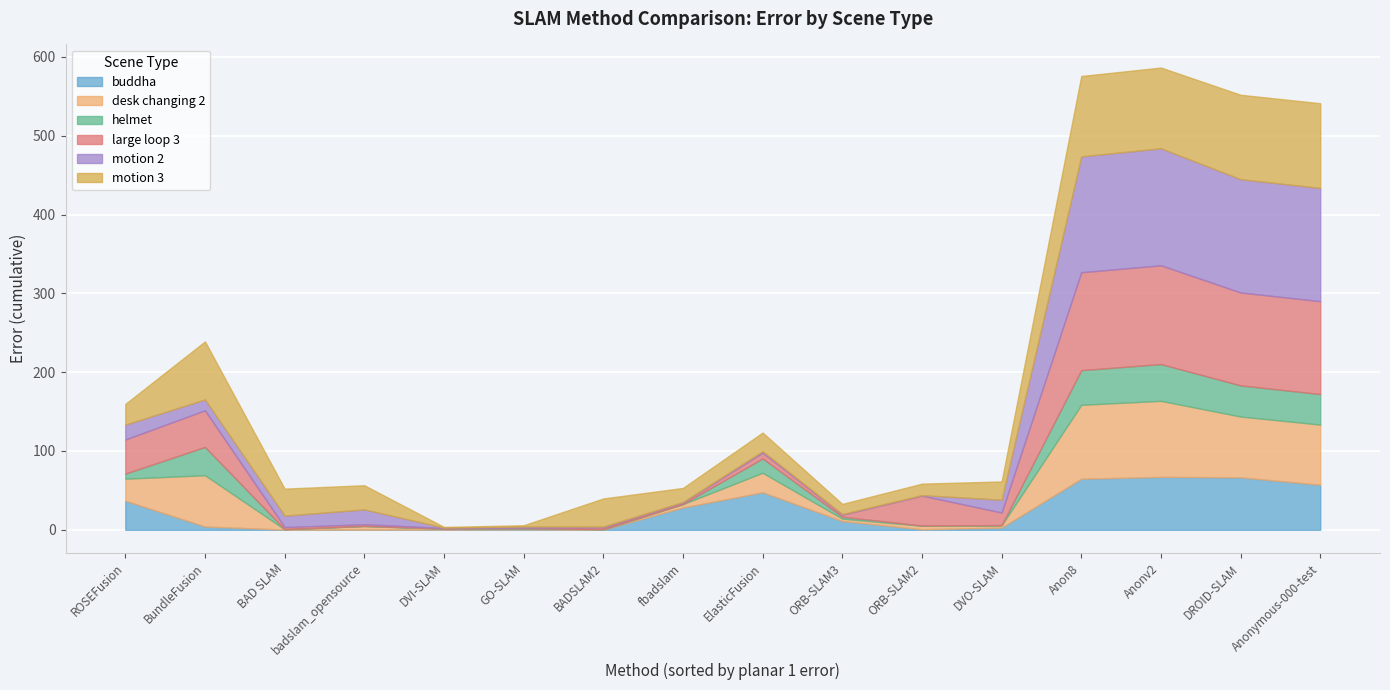

What is the total value across all series at Anonymous-000-test?

541.2